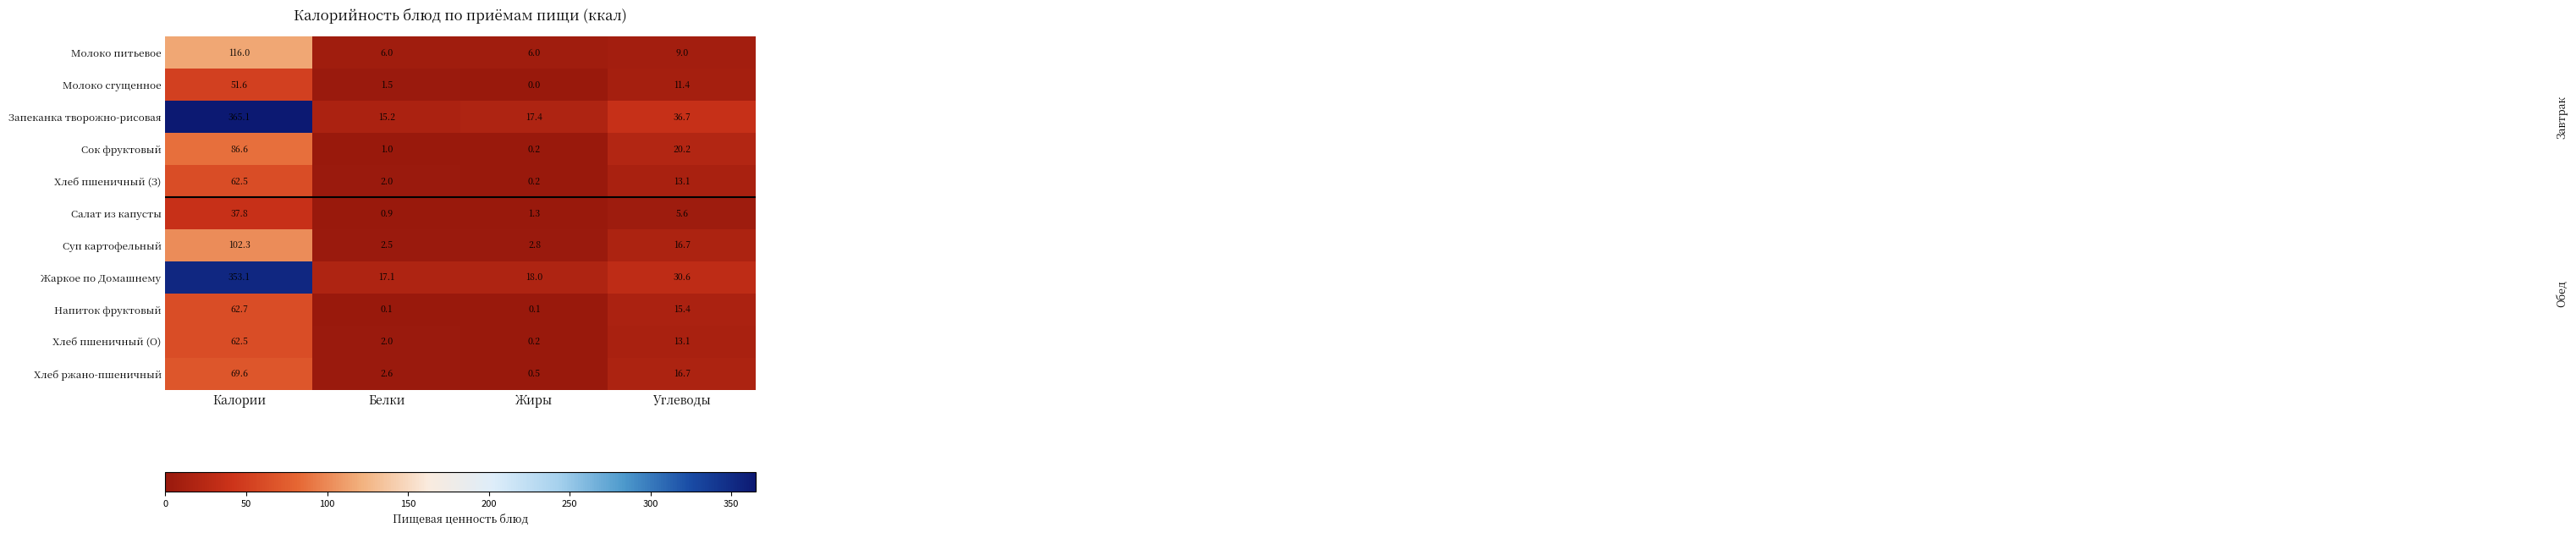

What is the average value of the Напиток фруктовый series?

19.6